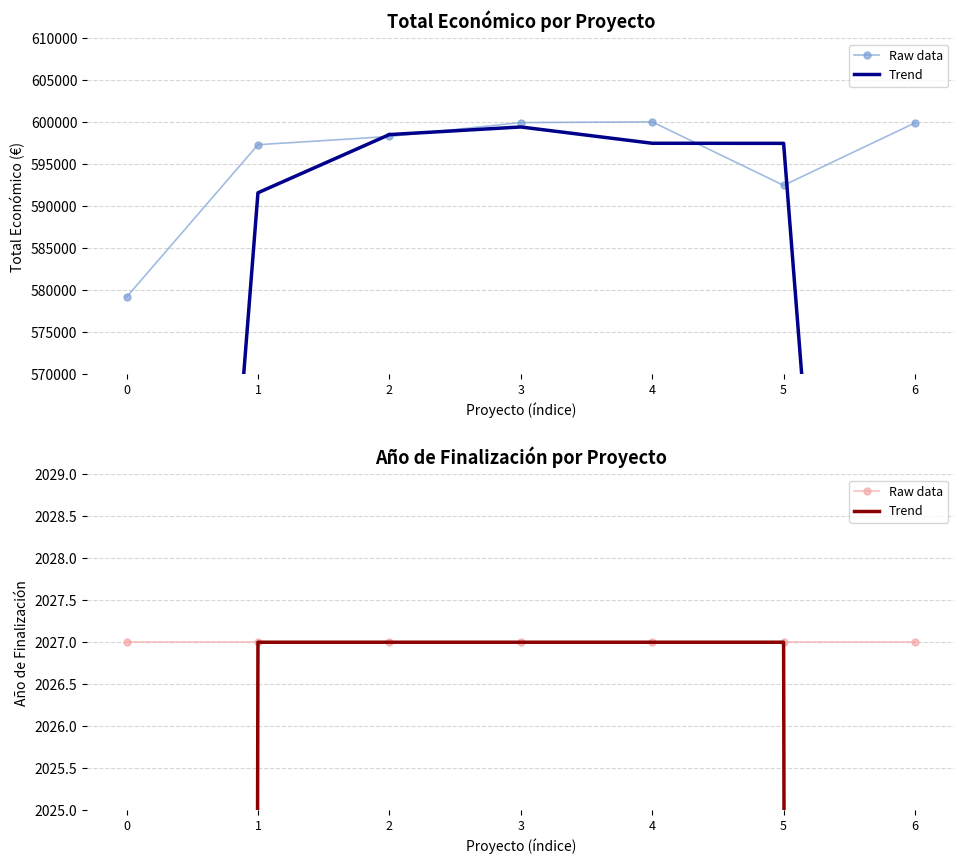

What value does the Raw data series have at 4?

2027.0